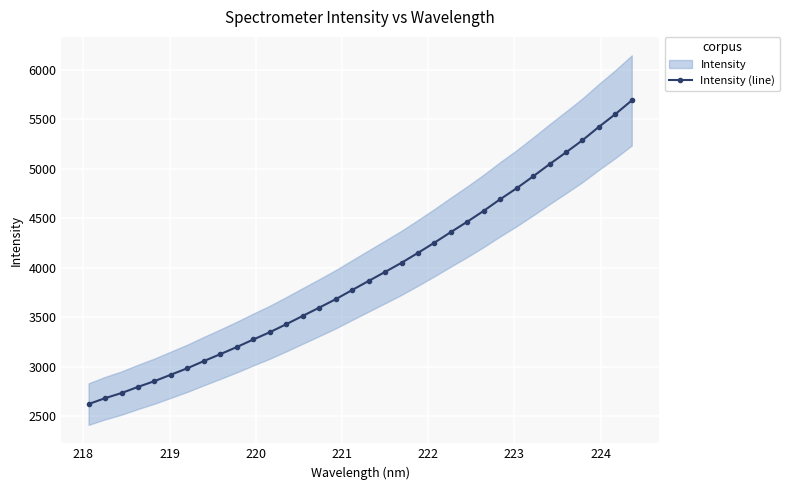

Does the chart display data point markers on the line(s)?

Yes